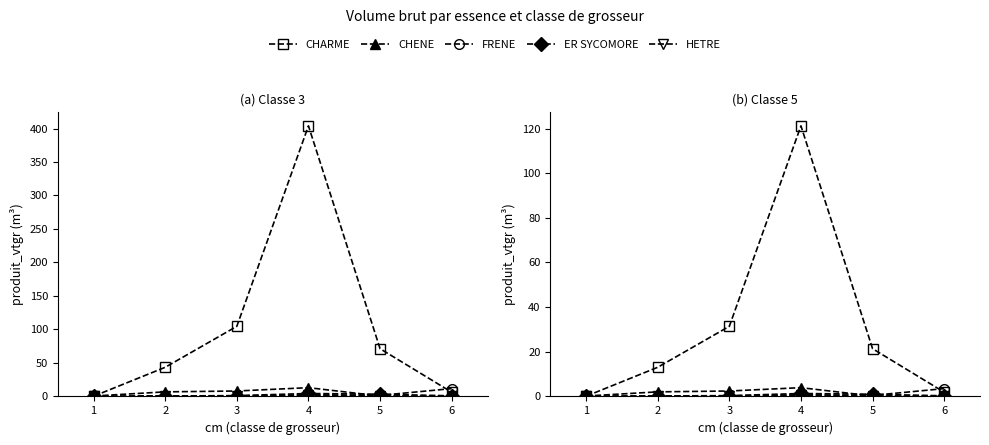

What is the approximate value of HETRE at 4?

0.4